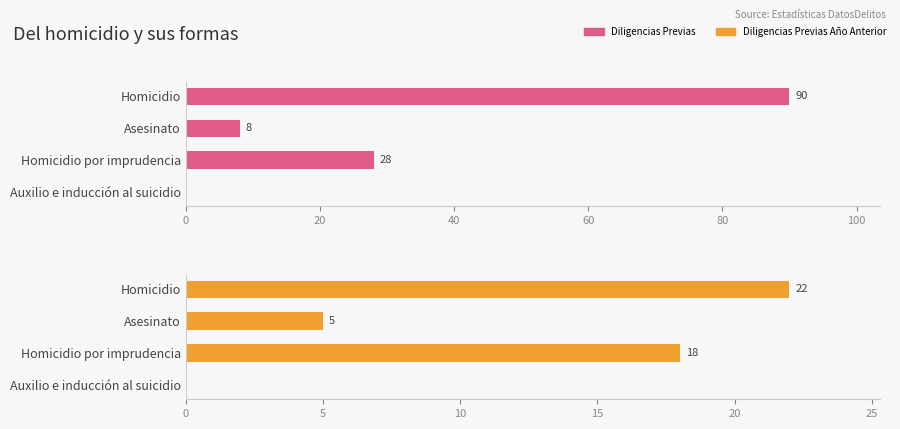

What is the difference between the highest and lowest values at Asesinato?

3